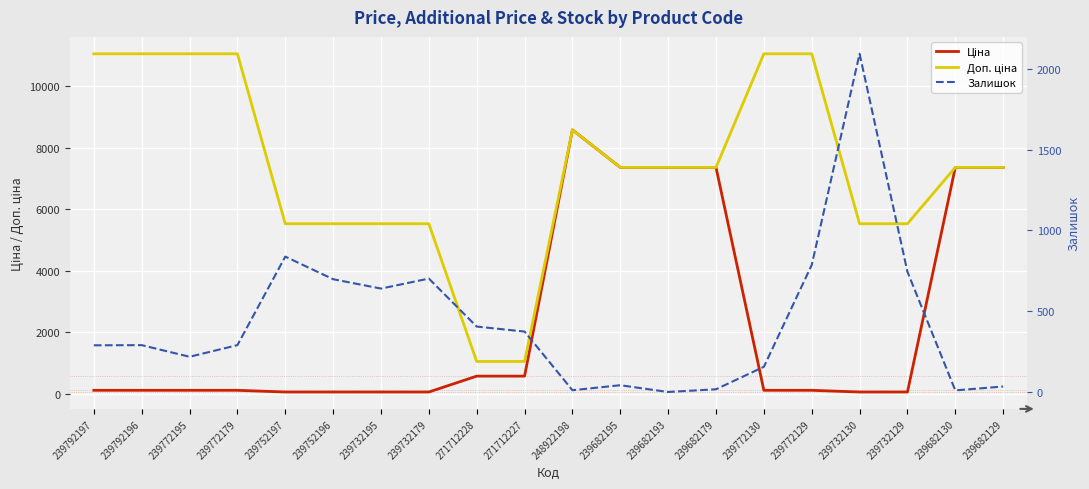

True or false: Ціна and Доп. ціна intersect in this chart.

False